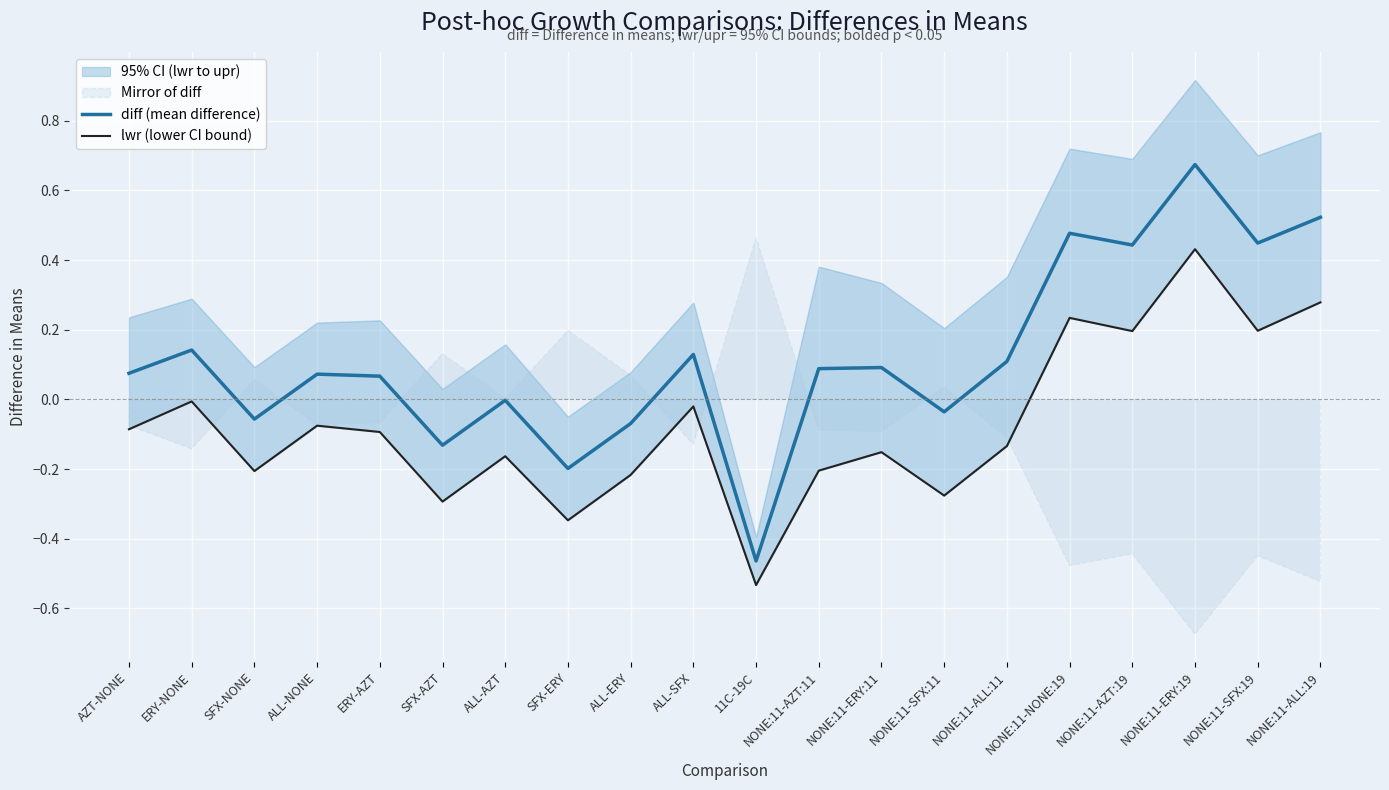

List the labels in order of diff (mean difference) value, largest first.

NONE:11-ERY:19, NONE:11-ALL:19, NONE:11-NONE:19, NONE:11-SFX:19, NONE:11-AZT:19, ERY-NONE, ALL-SFX, NONE:11-ALL:11, NONE:11-ERY:11, NONE:11-AZT:11, AZT-NONE, ALL-NONE, ERY-AZT, ALL-AZT, NONE:11-SFX:11, SFX-NONE, ALL-ERY, SFX-AZT, SFX-ERY, 11C-19C